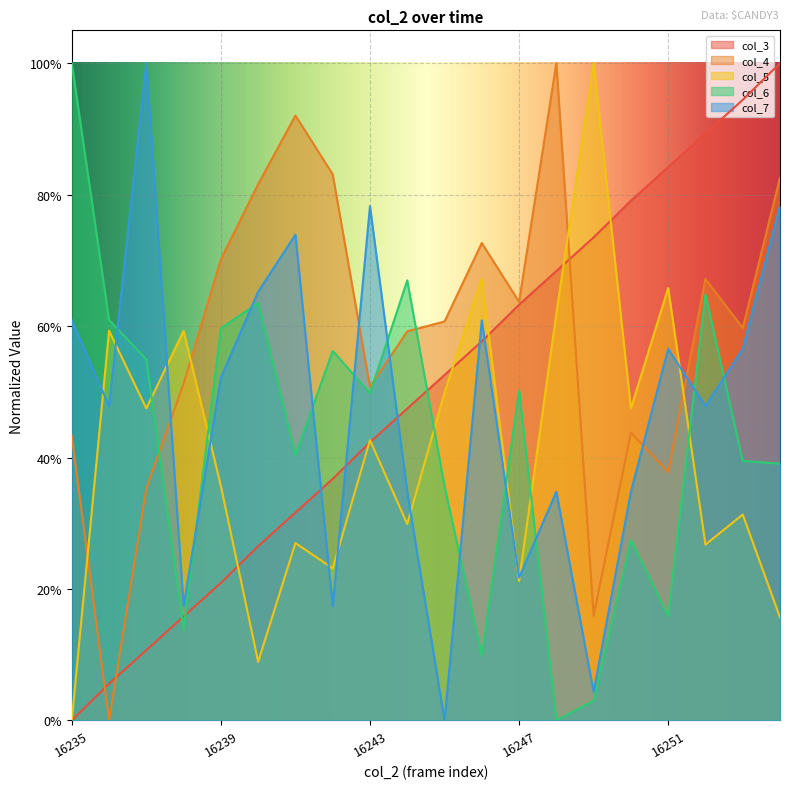

Does the chart display data point markers on the line(s)?

No